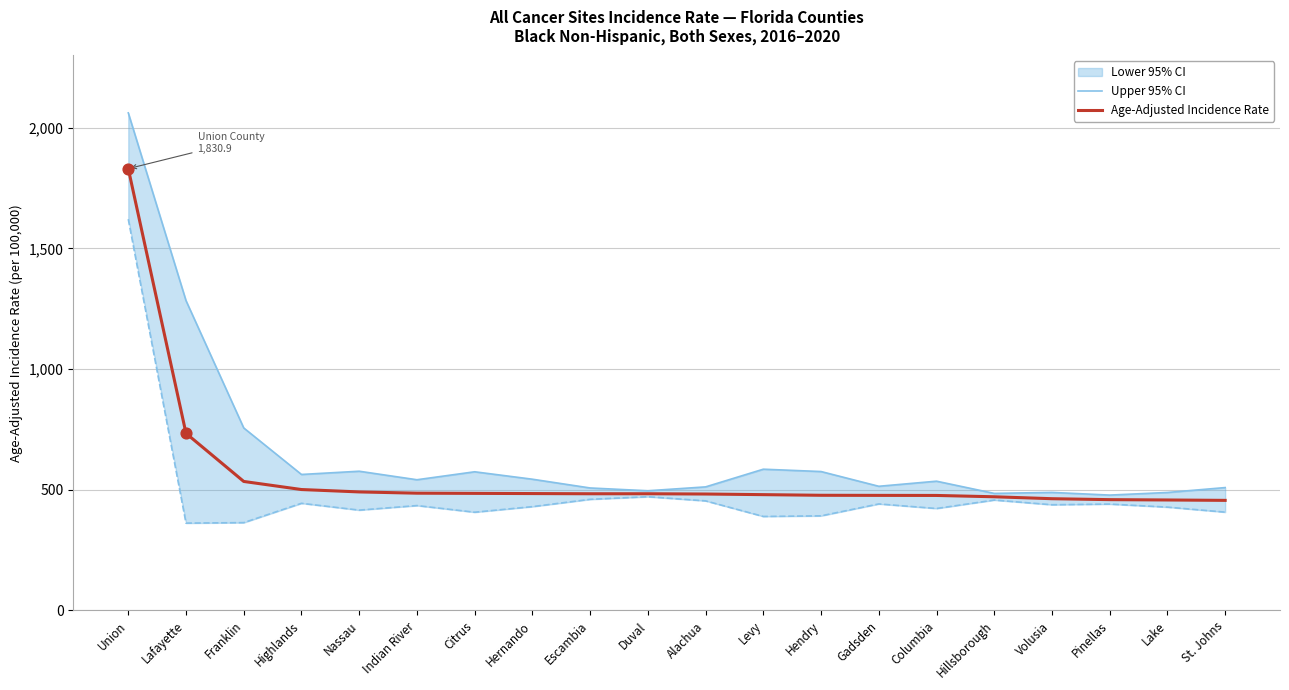

Which series contains the highest Y value?

Upper 95% CI